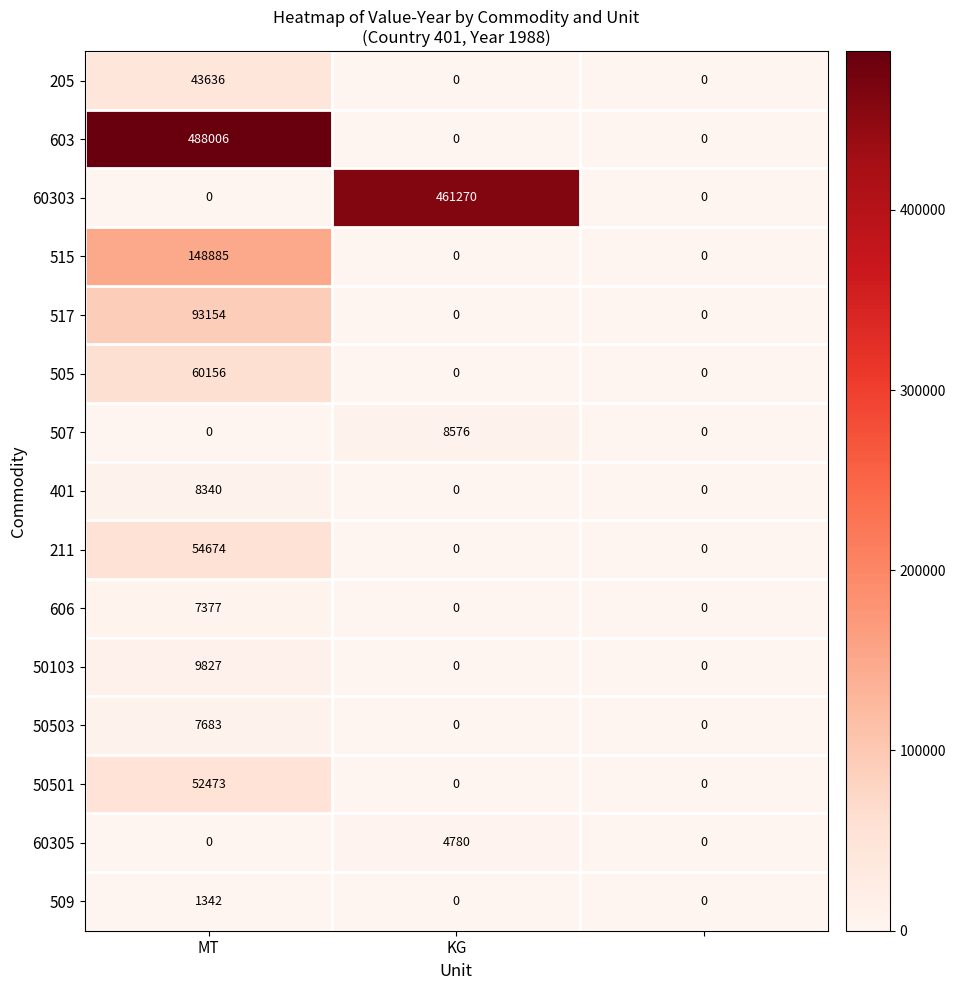

What is the maximum value shown in the chart?

488006